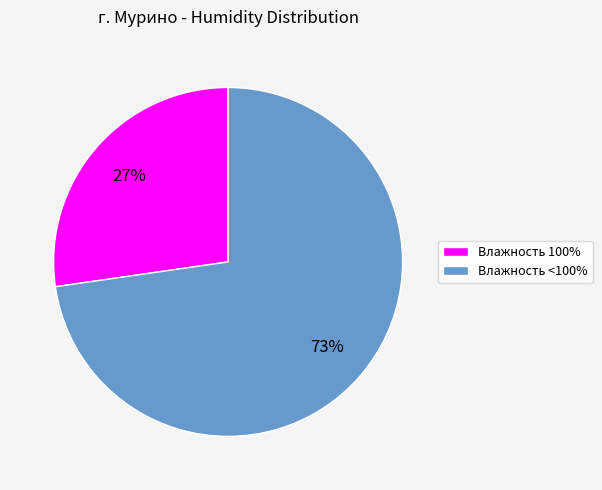

To the nearest percent, what is the average slice percentage?

50%